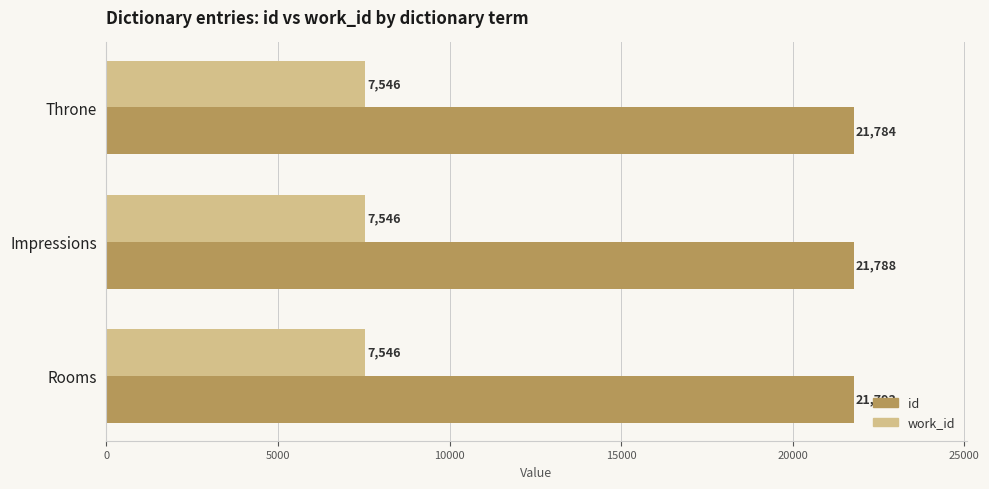

What is the total value across all series at Impressions?

29334